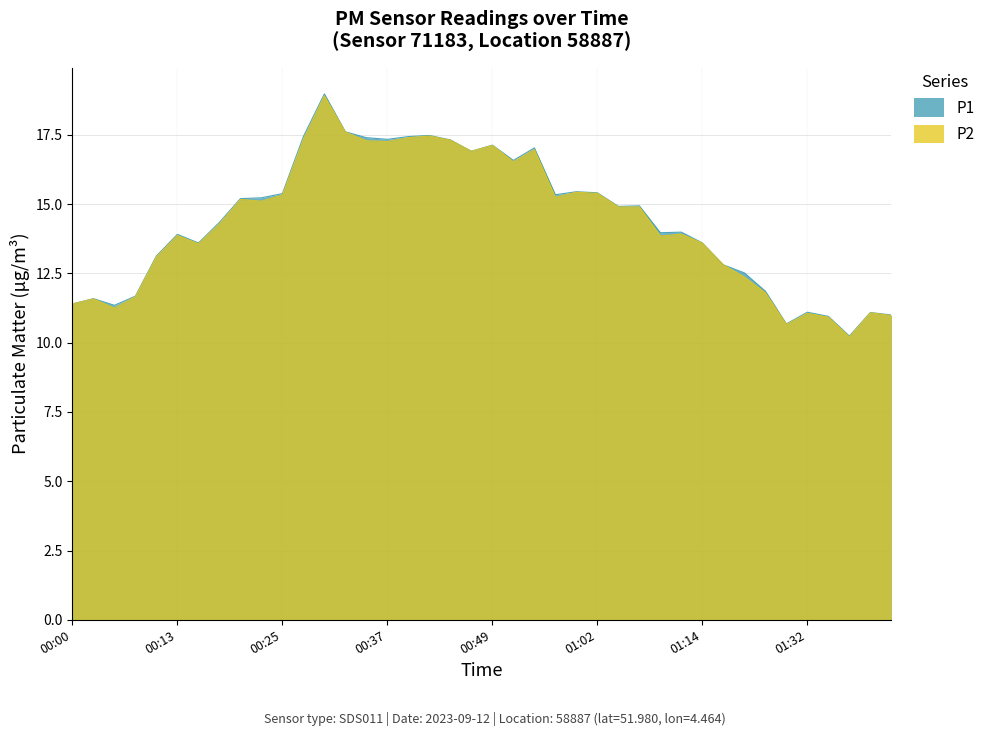

Rank the series at 01:32 from lowest to highest value.

P2, P1